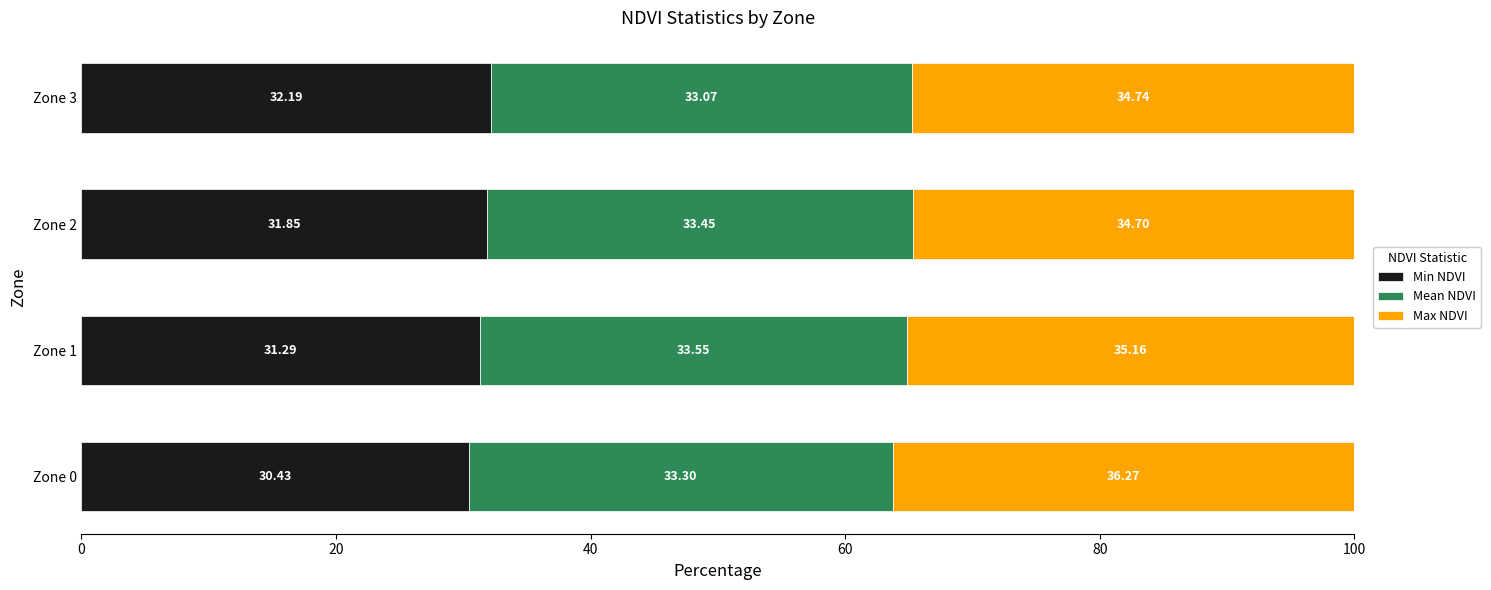

What is the total value across all series at Zone 2?

100.0